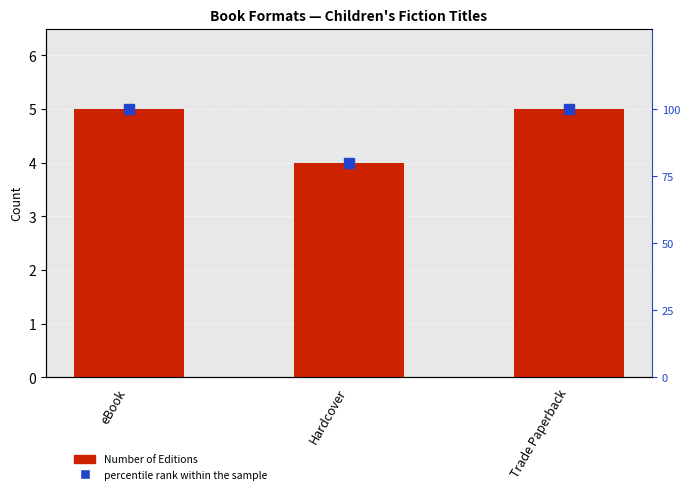

What is the approximate value of percentile rank within the sample at Hardcover, to the nearest 5?

80